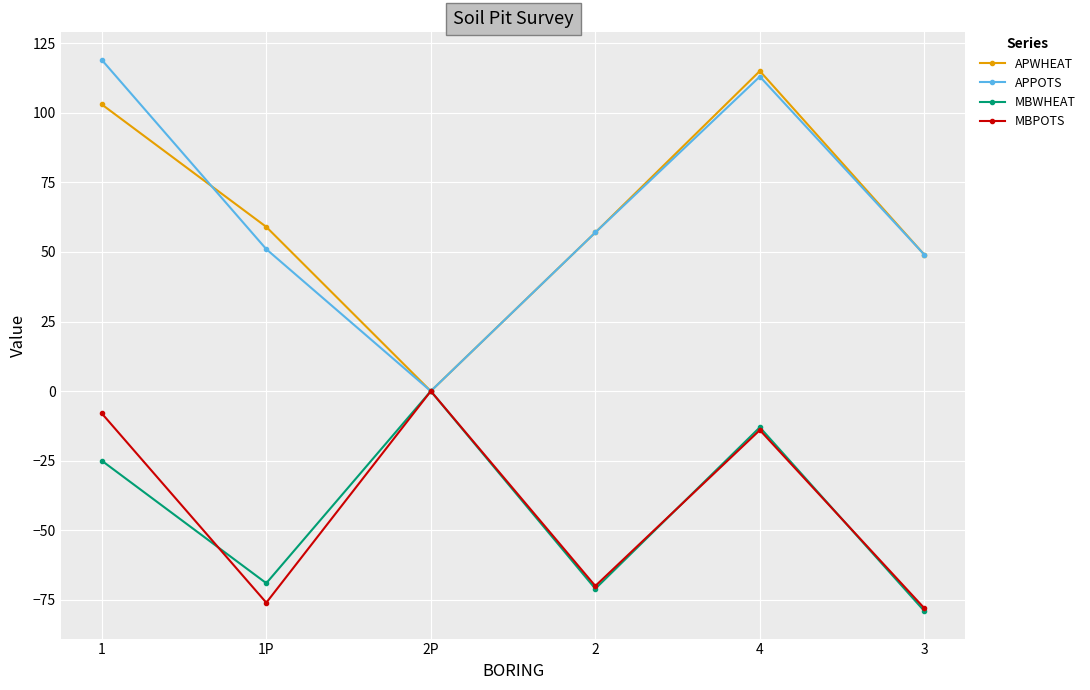

Where is MBWHEAT nearest to the value -39?

1